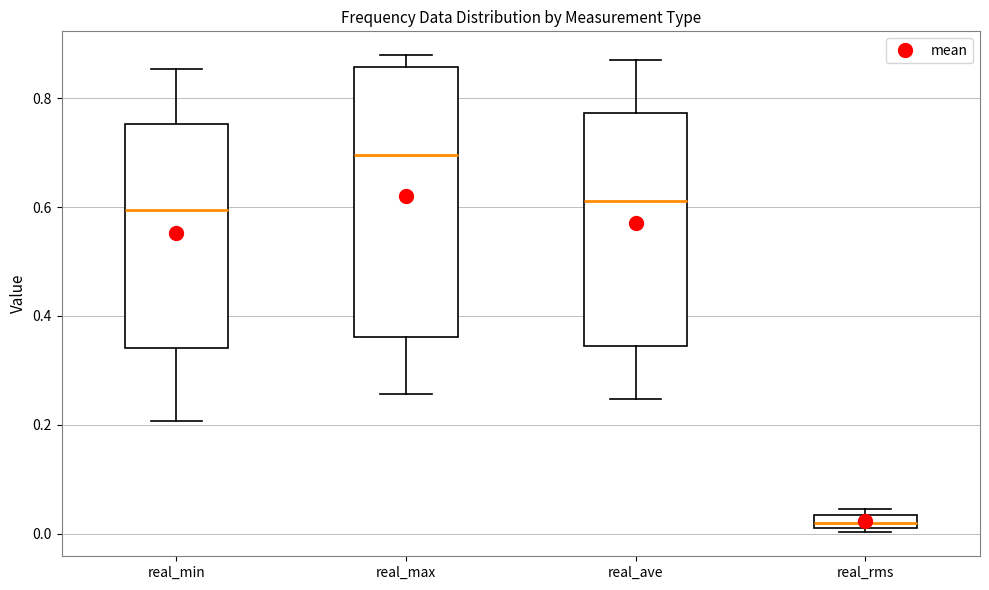

Which box's median line is the lowest?

real_rms